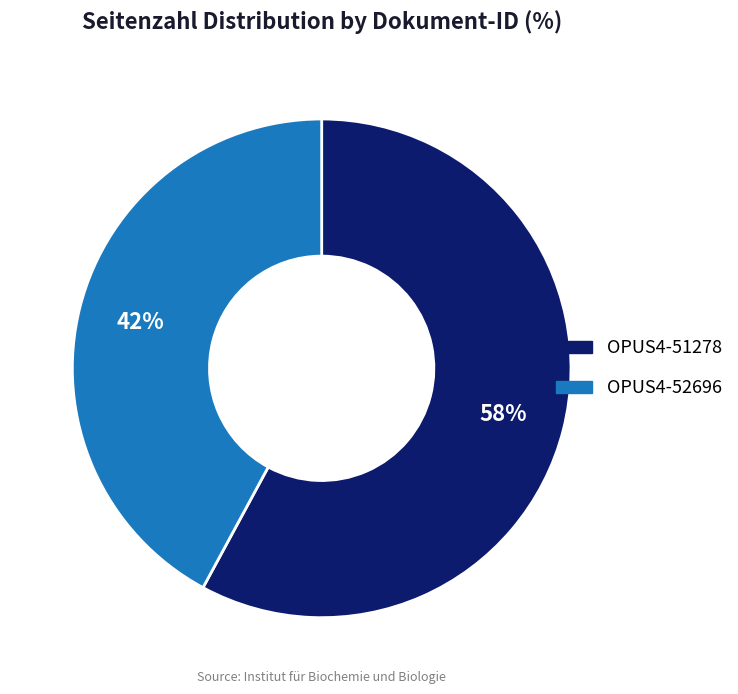

Rank the categories by value from lowest to highest.

OPUS4-52696, OPUS4-51278